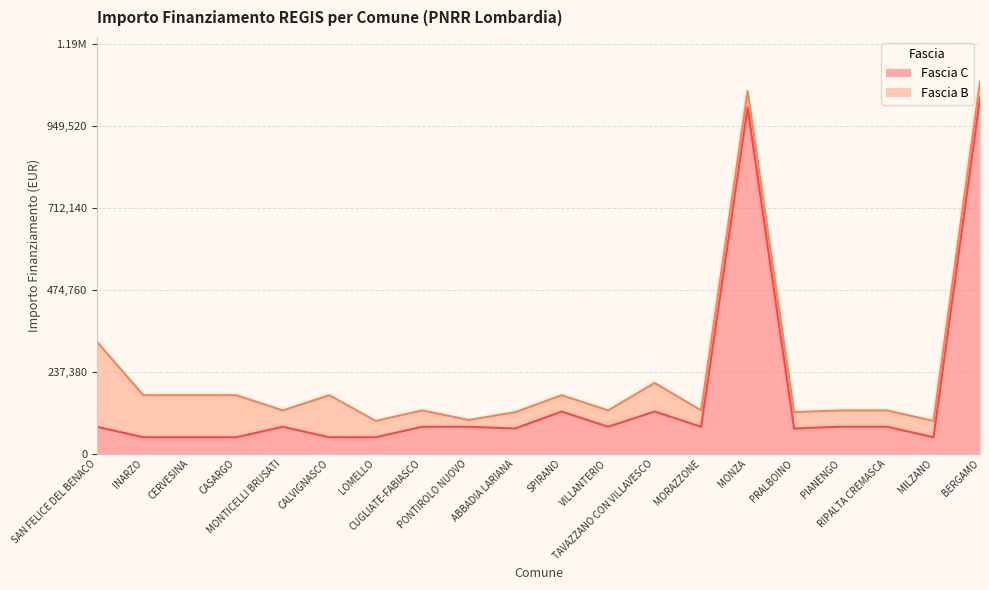

What is the value of the 17th point from the left?

77897